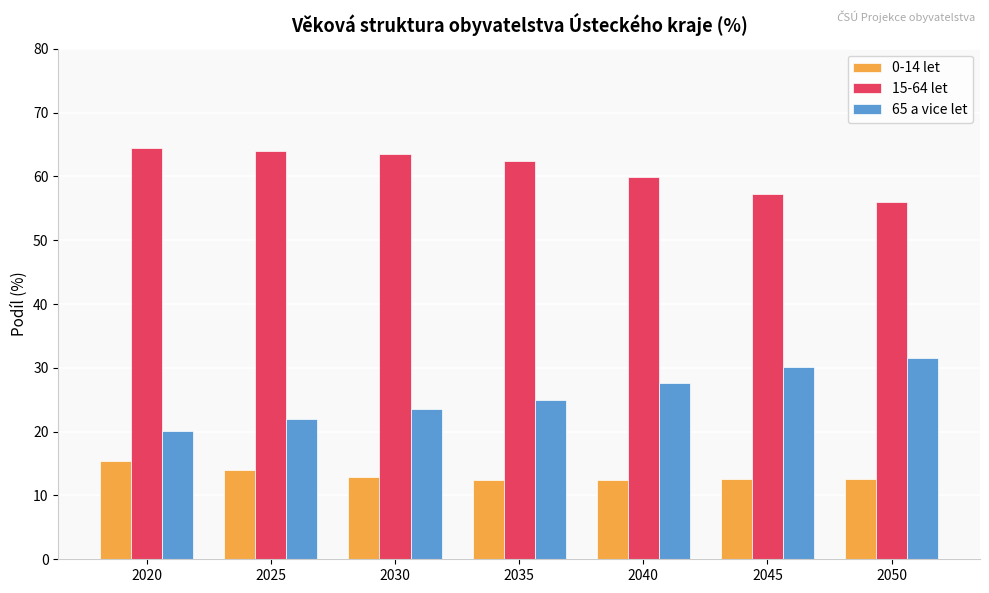

What is the sum of all 65 a vice let values?

179.9